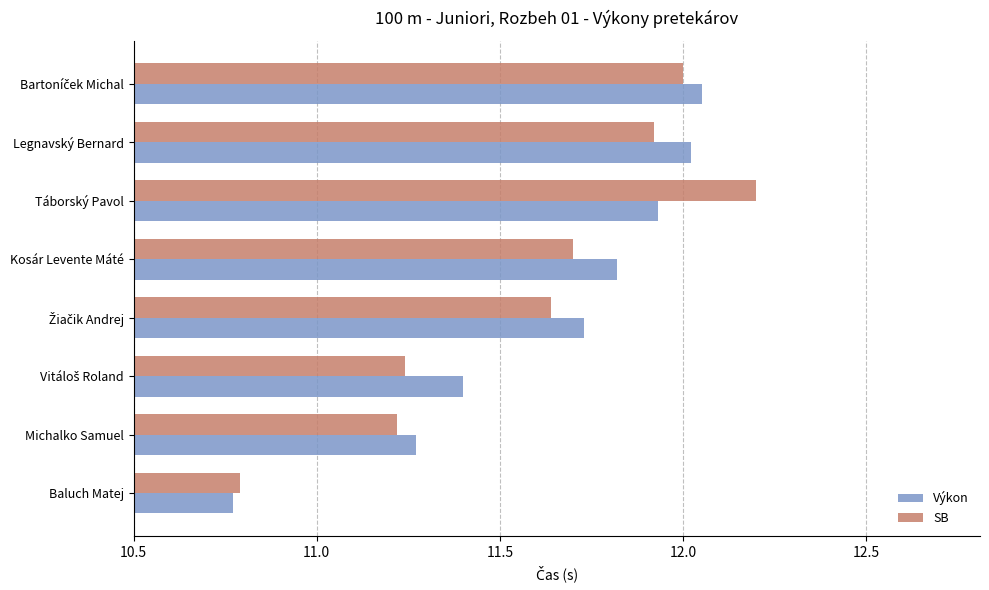

Rank the series by their maximum value, from lowest to highest.

Výkon, SB